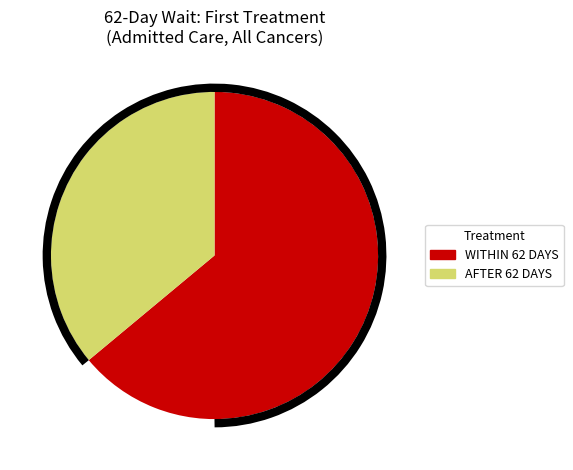

The AFTER 62 DAYS slice represents 21% of the pie. True or false?

False